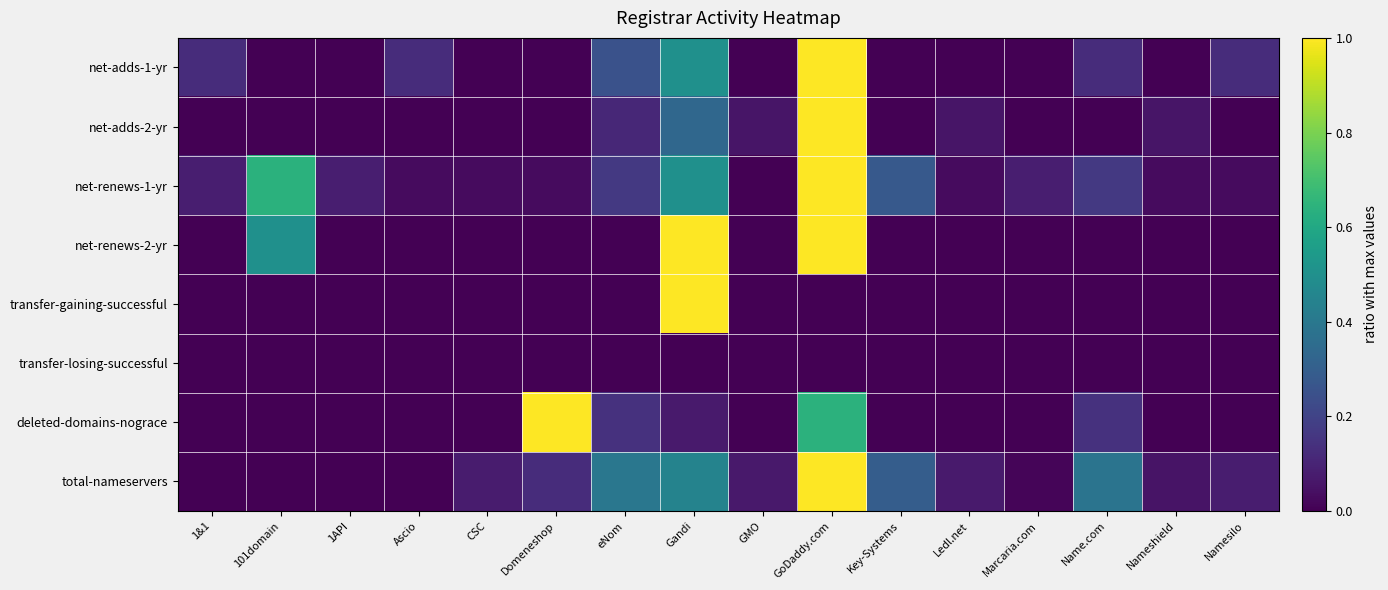

At which category is the sum across all series the highest?

GoDaddy.com